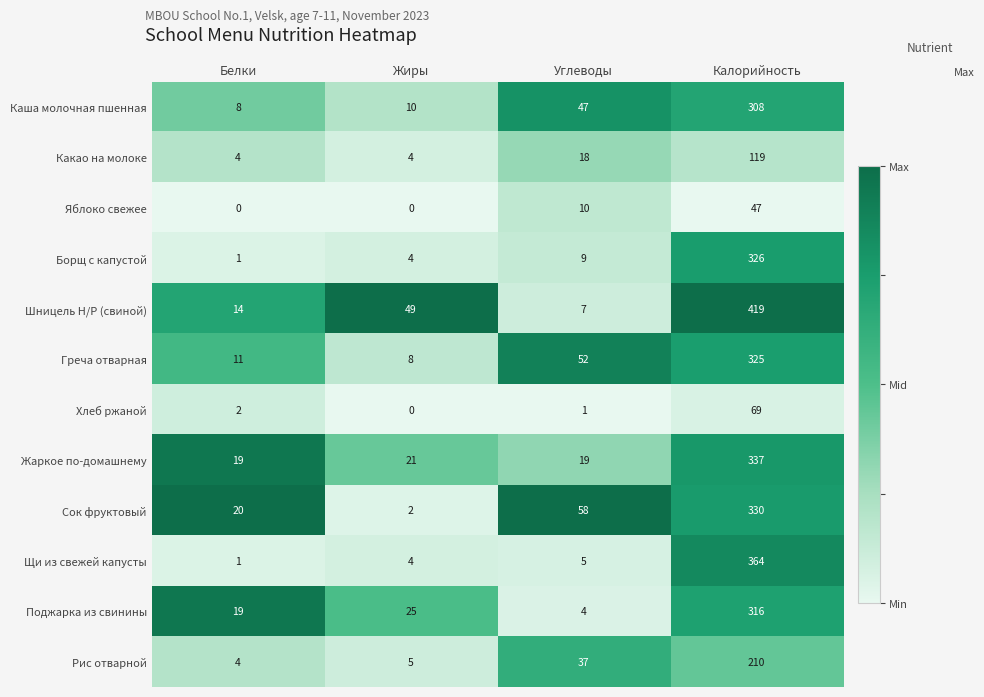

Which series changed the most between Белки and Углеводы?

Греча отварная